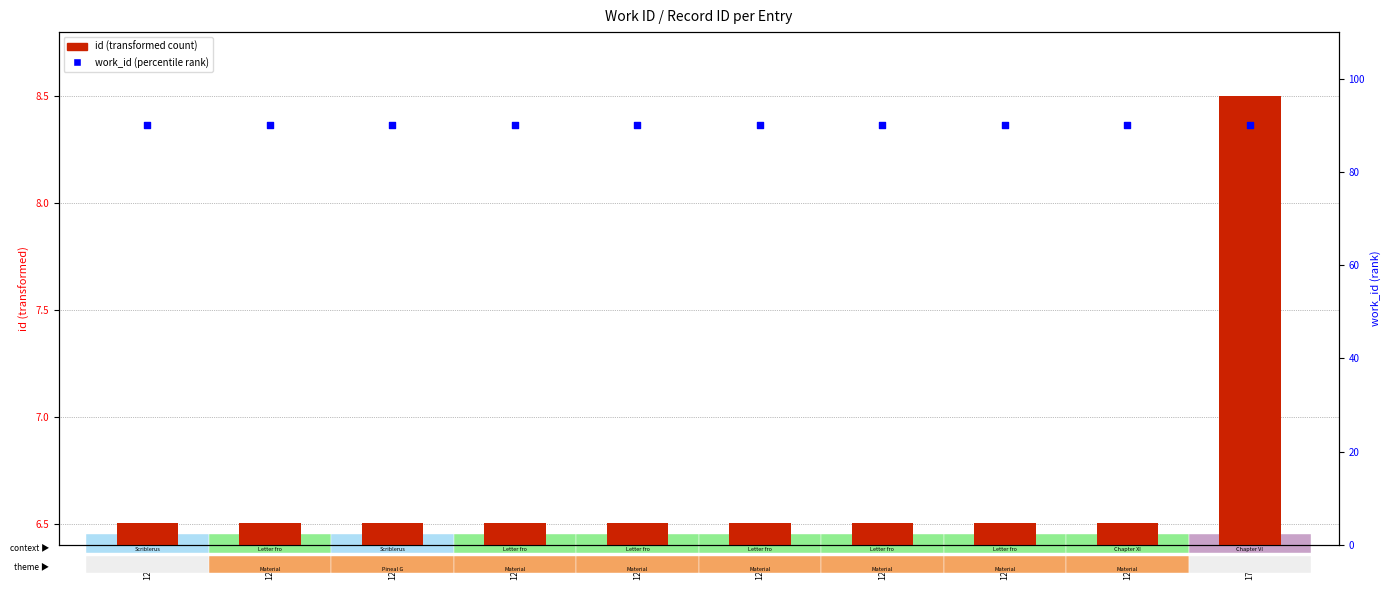

Is the value of work_id (percentile) at 12379 greater than the value of id (scaled) at 12377?

Yes